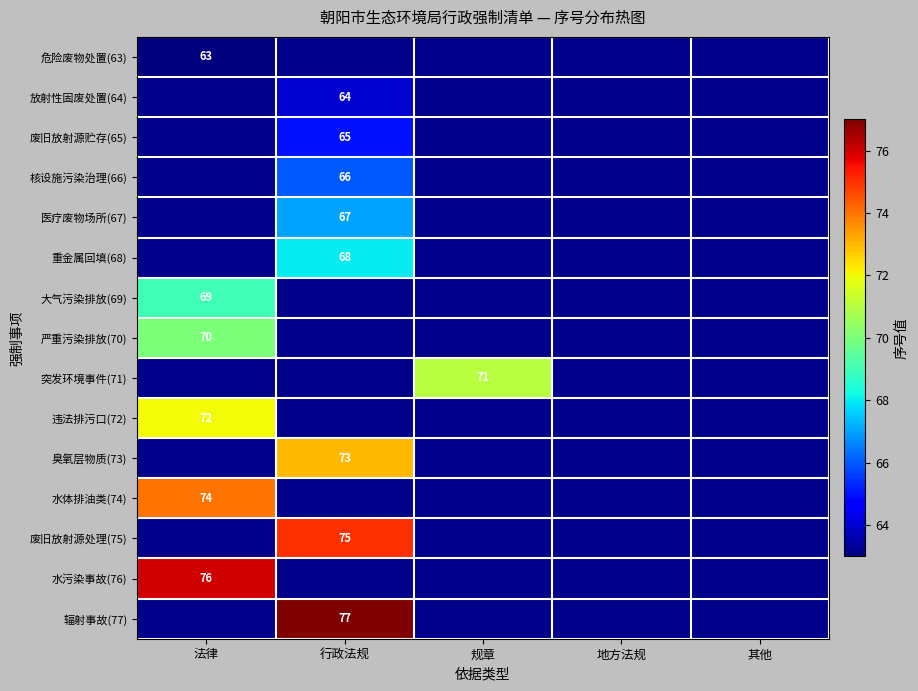

Is it true that 重金属回填(68) equals 41 at 行政法规?

False